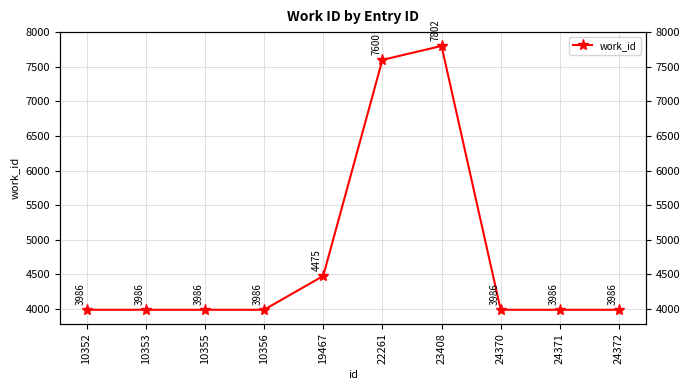

Is it true that the value at 10356 is 5218?

False